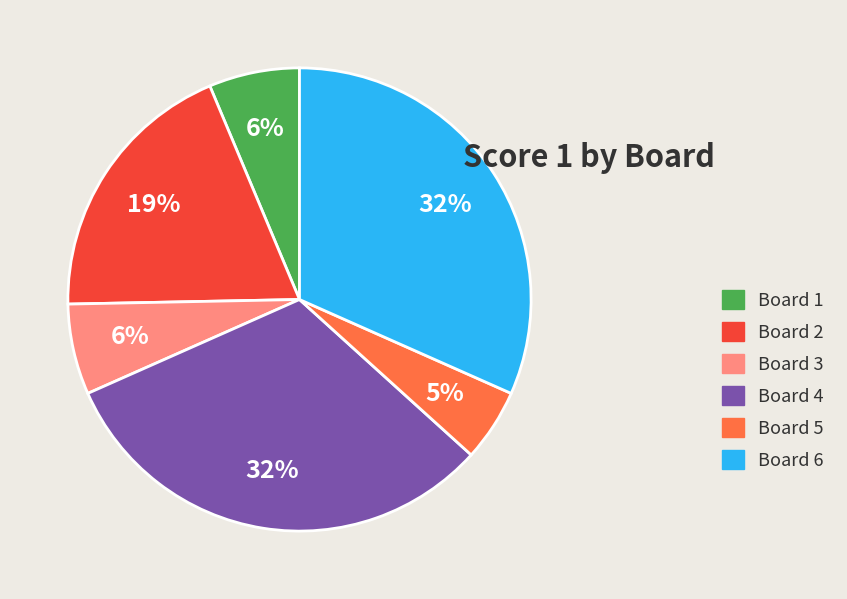

To the nearest percent, what percentage of the pie is Board 4?

32%